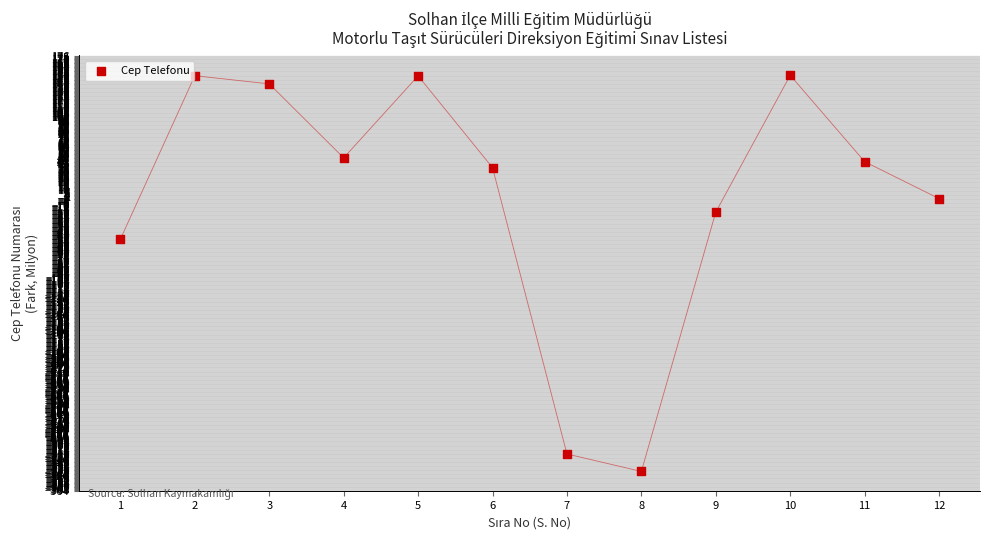

What Y value in the scatter plot is closest to -93?

-51.5